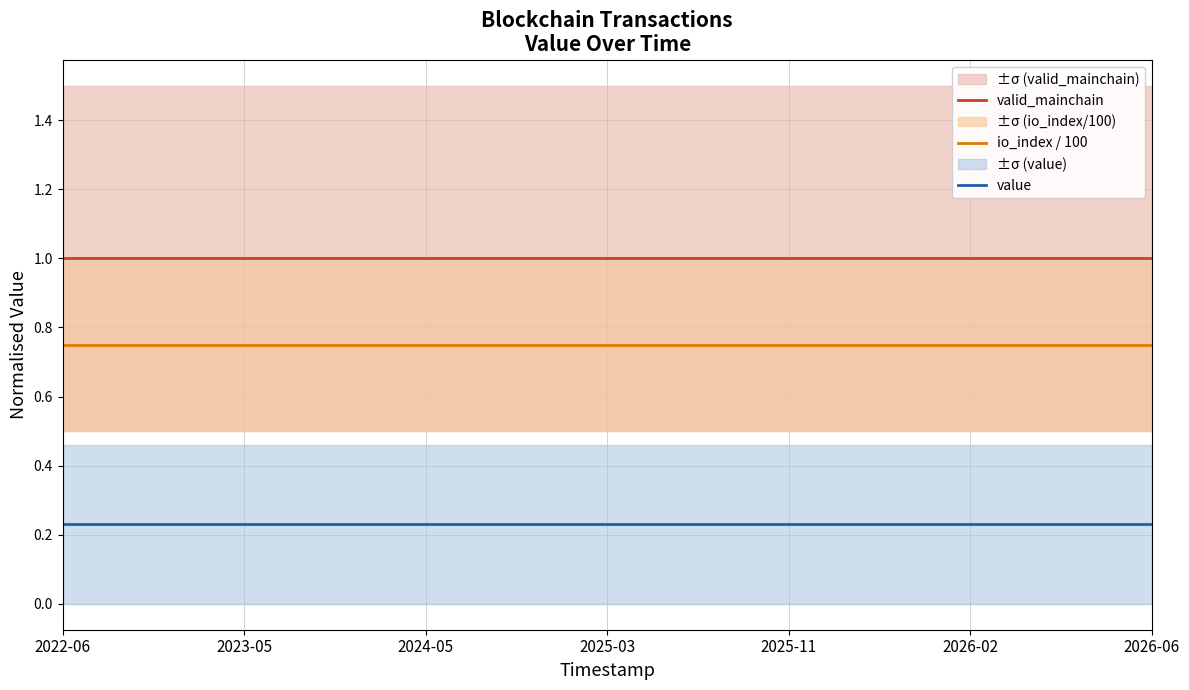

What are all the series names shown in the legend?

valid_mainchain, io_index / 100, value